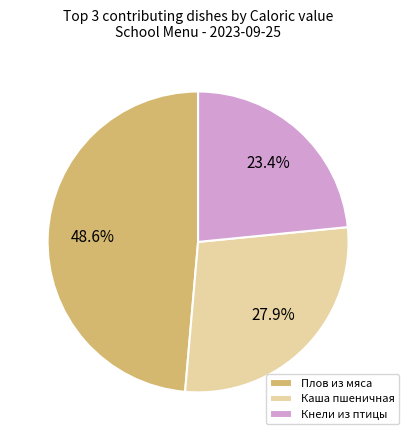

Is the sum of Каша пшеничная and Плов из мяса greater than half?

Yes